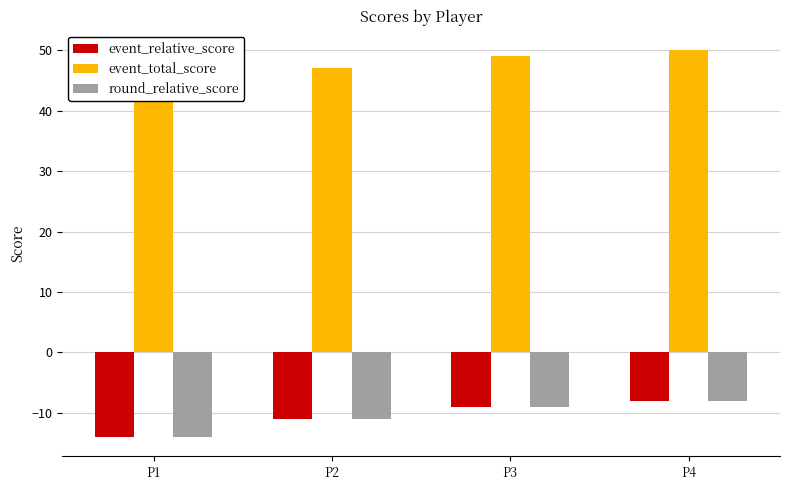

How many event_relative_score values are between -11 and -8?

3